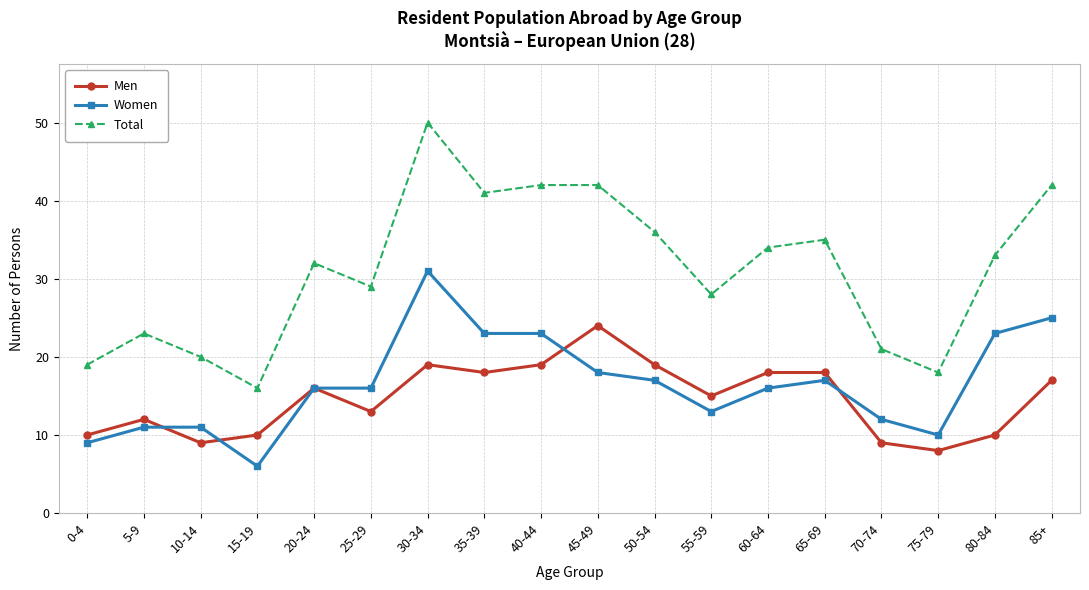

True or false: Women and Total intersect in this chart.

False